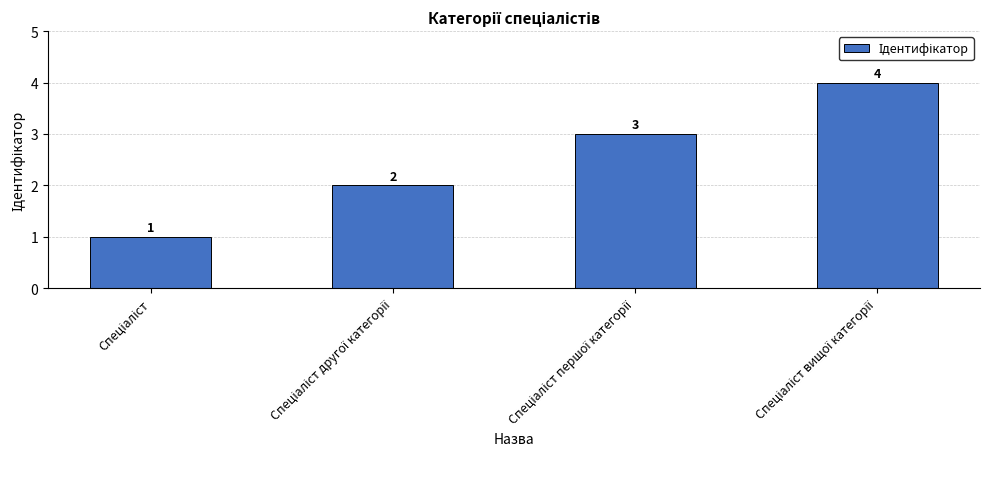

What is the value of the 3rd bar from the left?

3